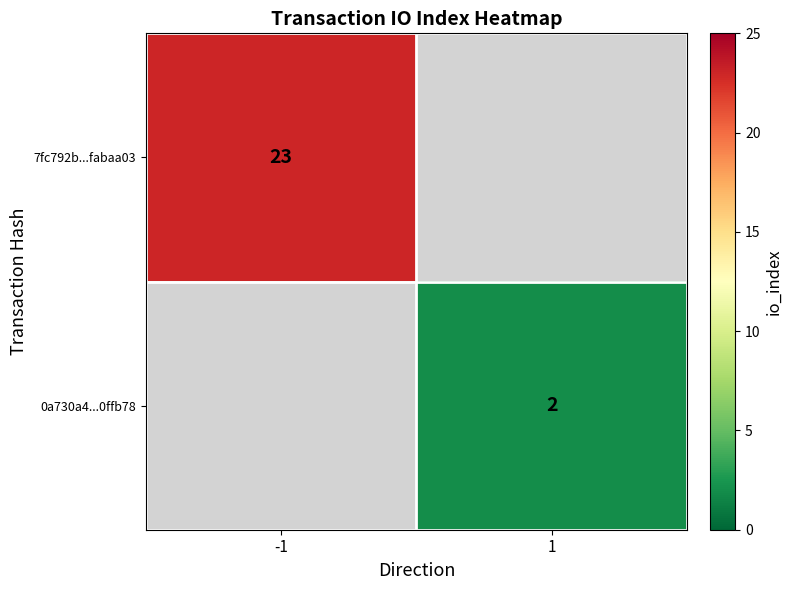

The 0a730a4...0ffb78 series shows 1 at 1. True or false?

False